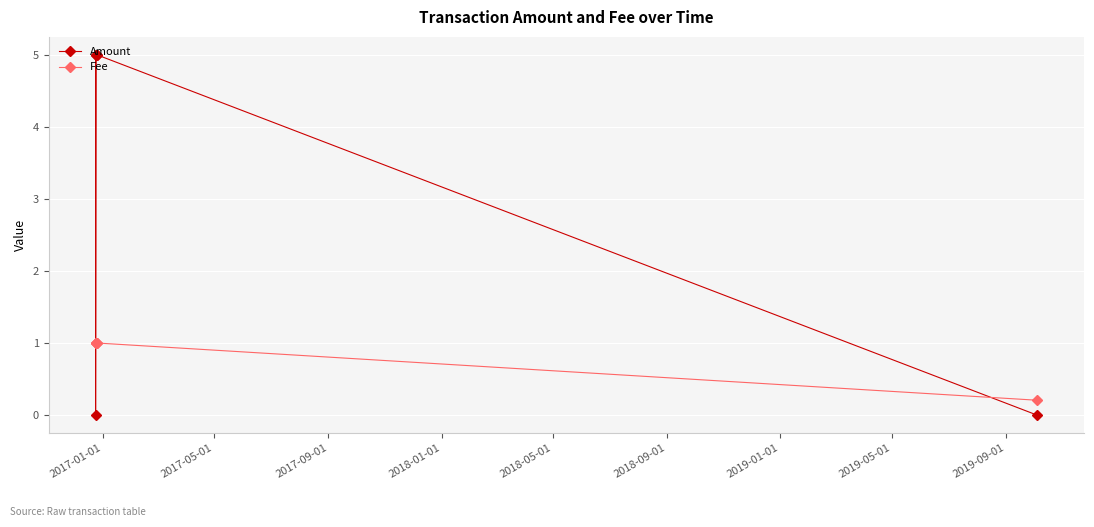

What is the sum of all Amount values?

20.0